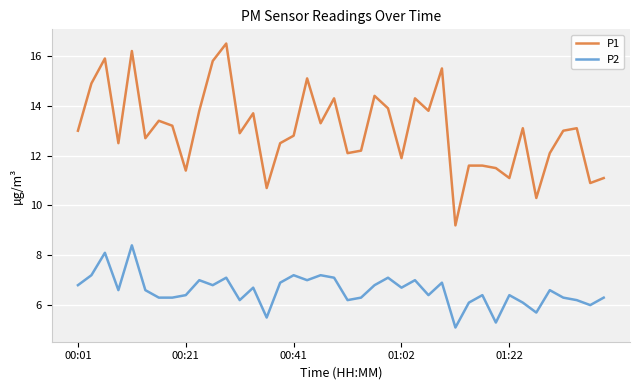

True or false: P1 and P2 cross at least once.

False